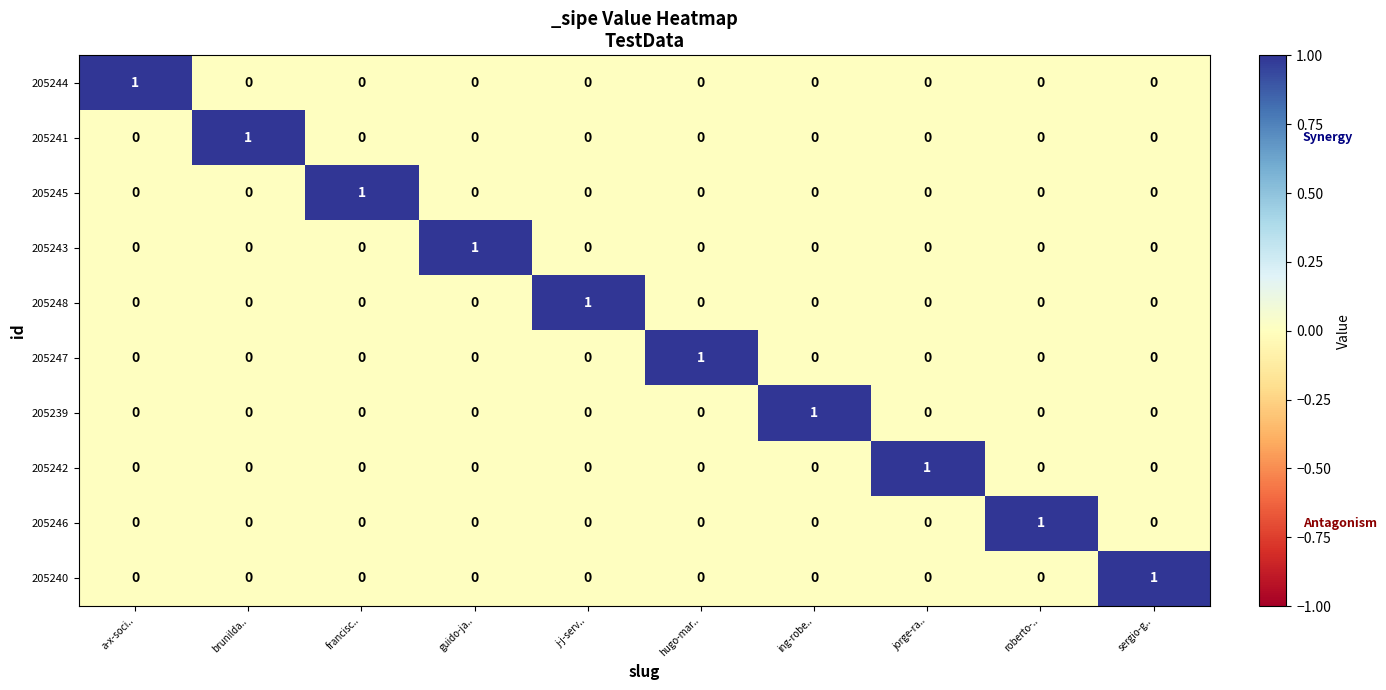

The 205248 series shows 1 at j-j-serv... True or false?

True